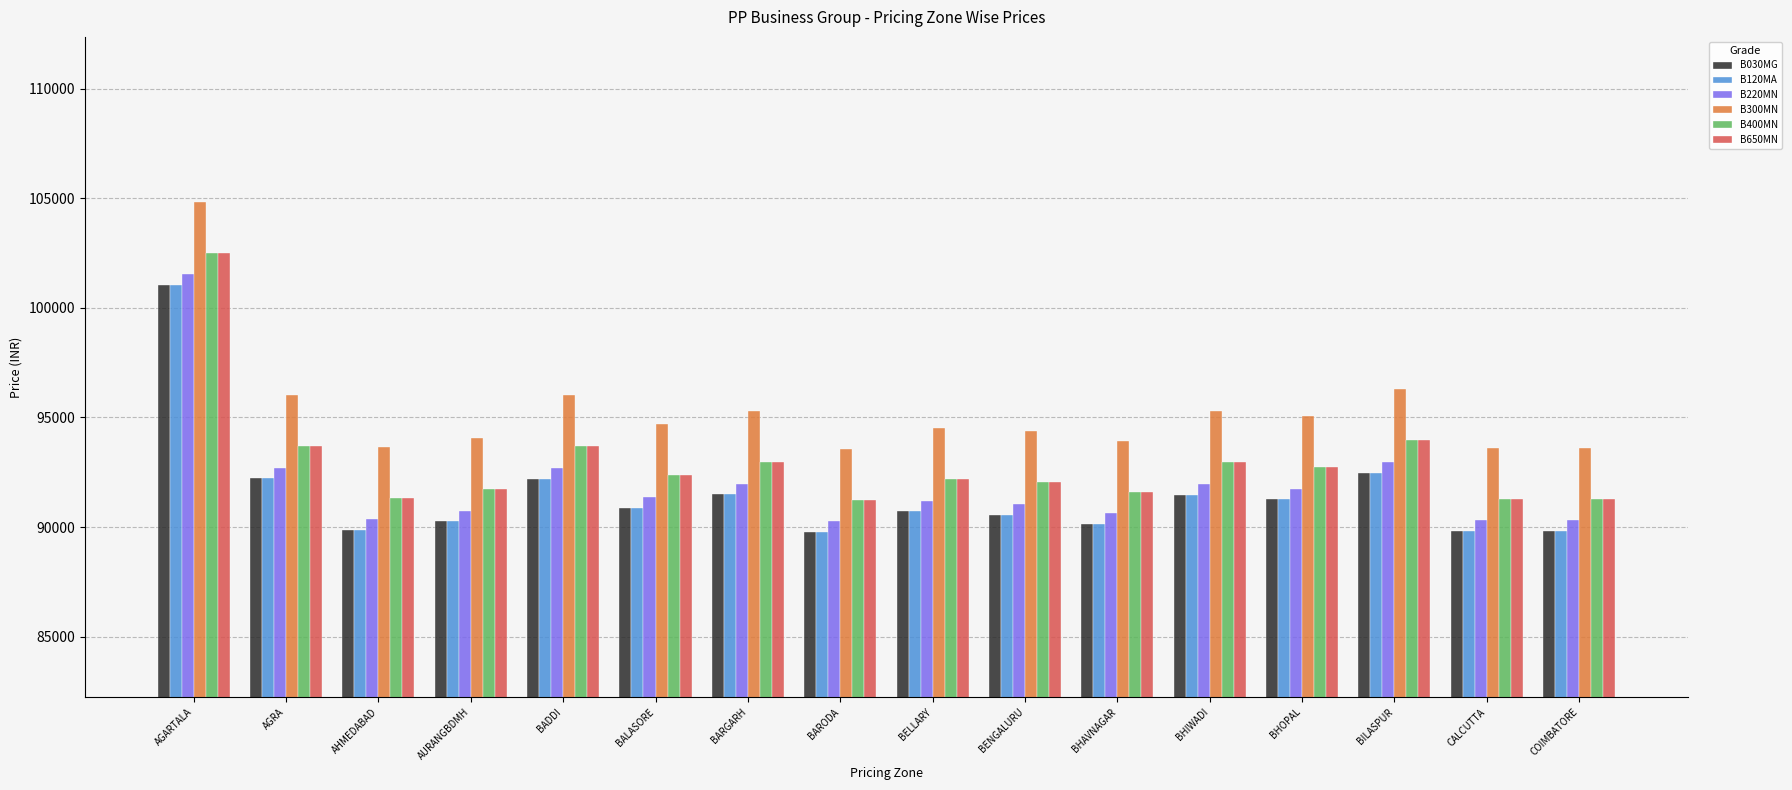

At which category is the sum across all series the highest?

AGARTALA